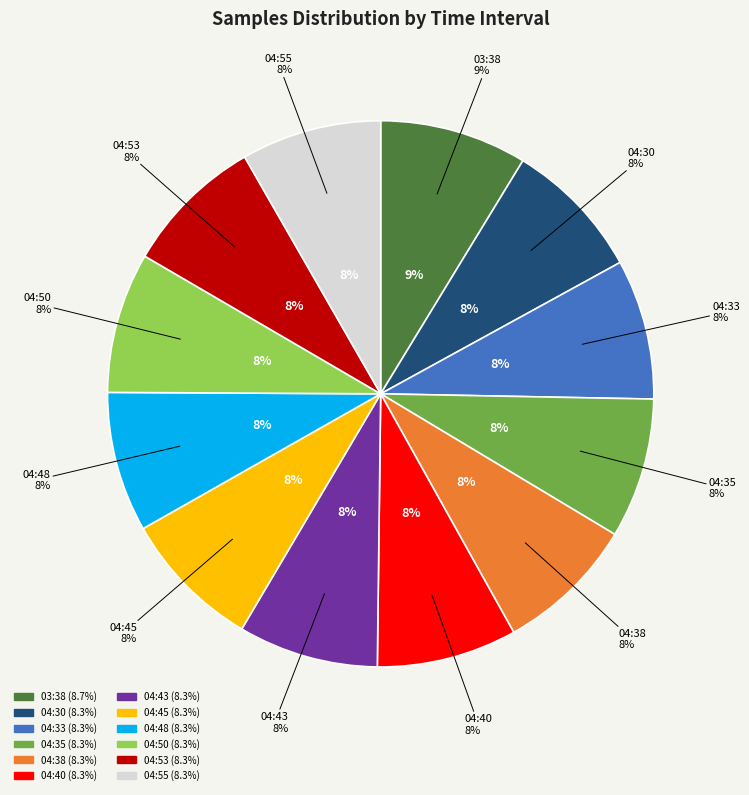

Does 03:38 account for over 50% of the chart?

No